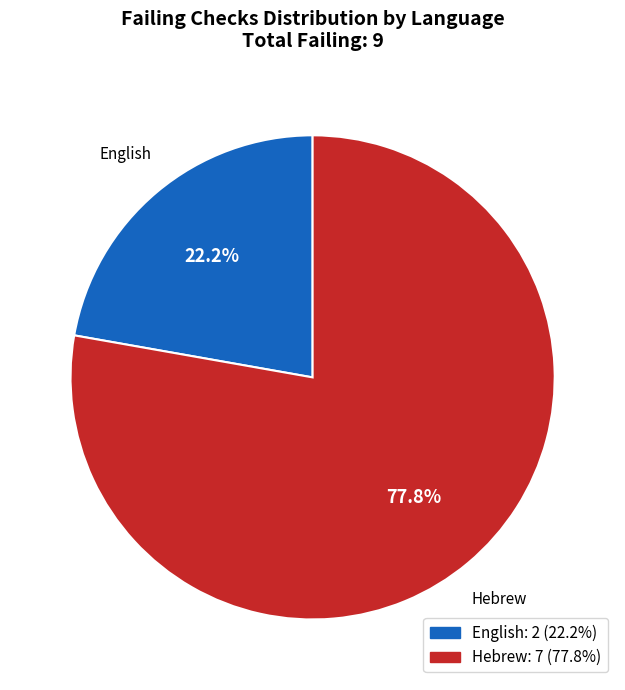

Rank the categories by value from lowest to highest.

English, Hebrew